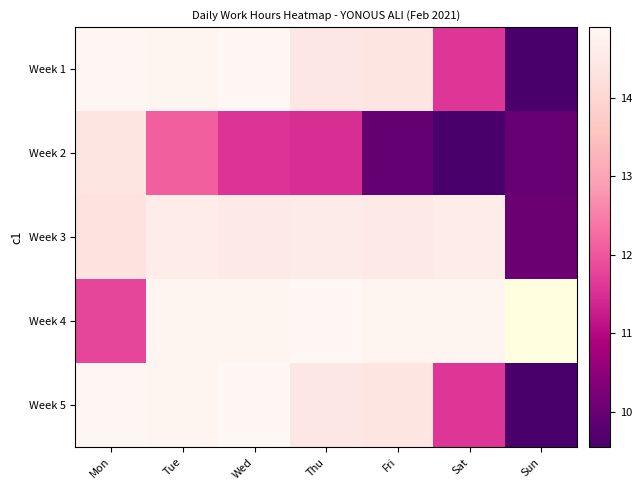

Which series has the largest range (max minus min)?

Week 1